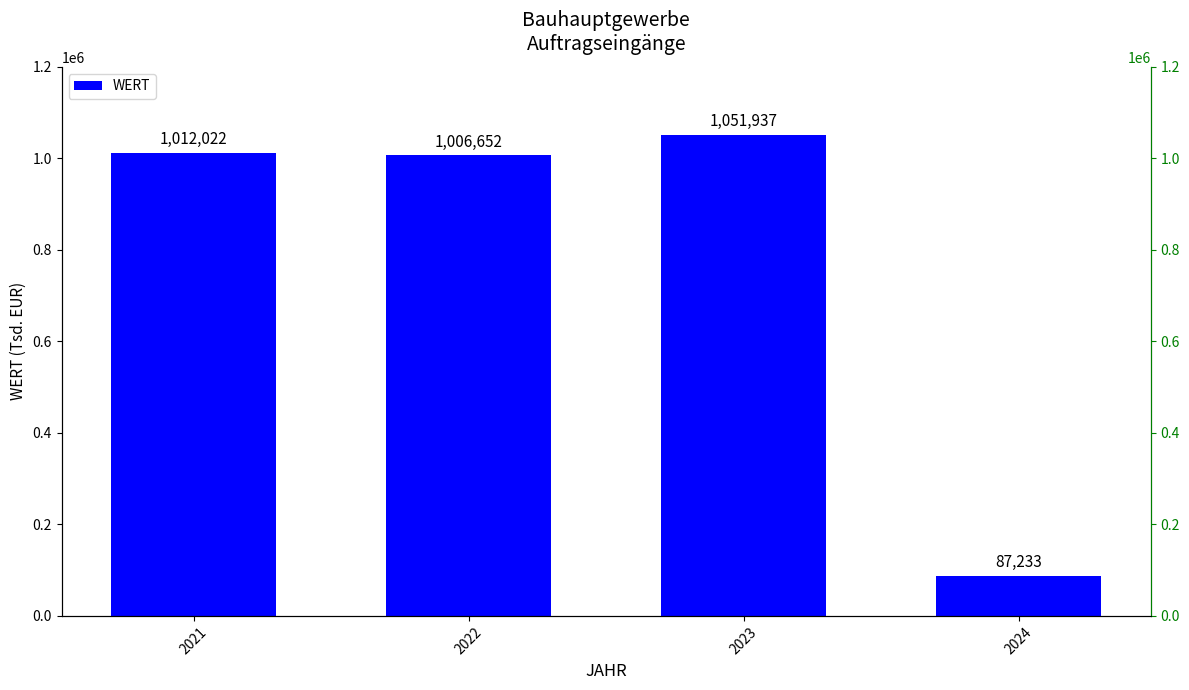

How many series are shown in this chart?

1